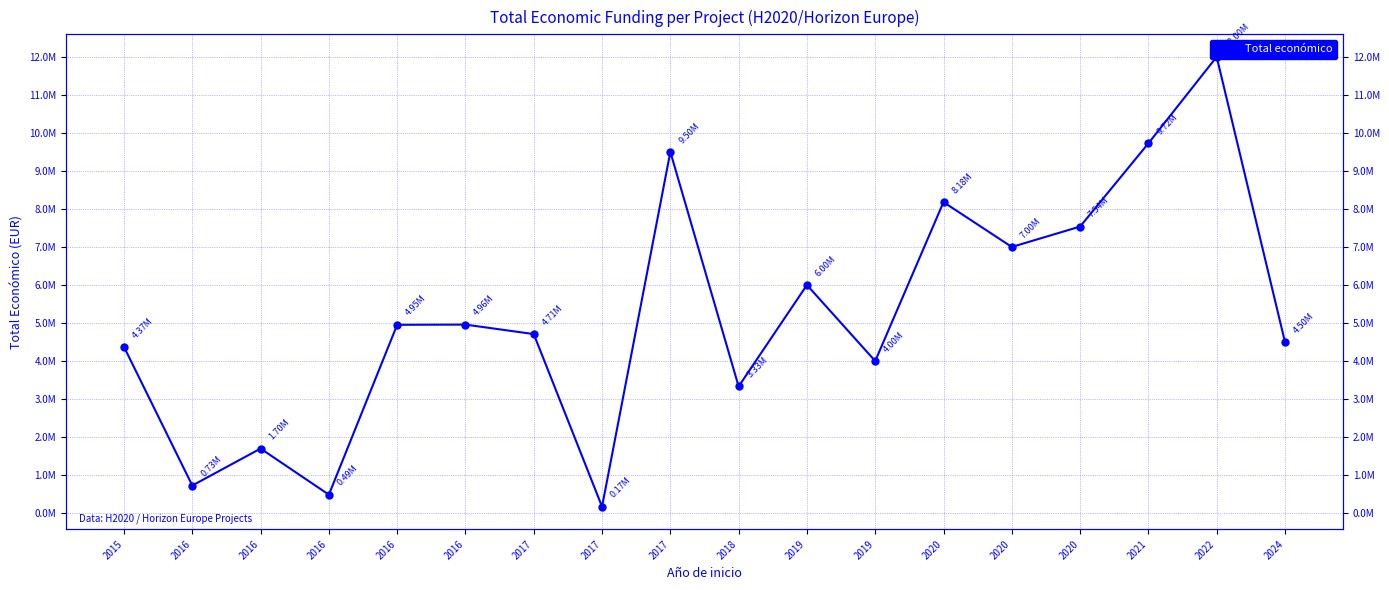

Approximately how many times larger is the value at 2019 compared to 2017?

0.4